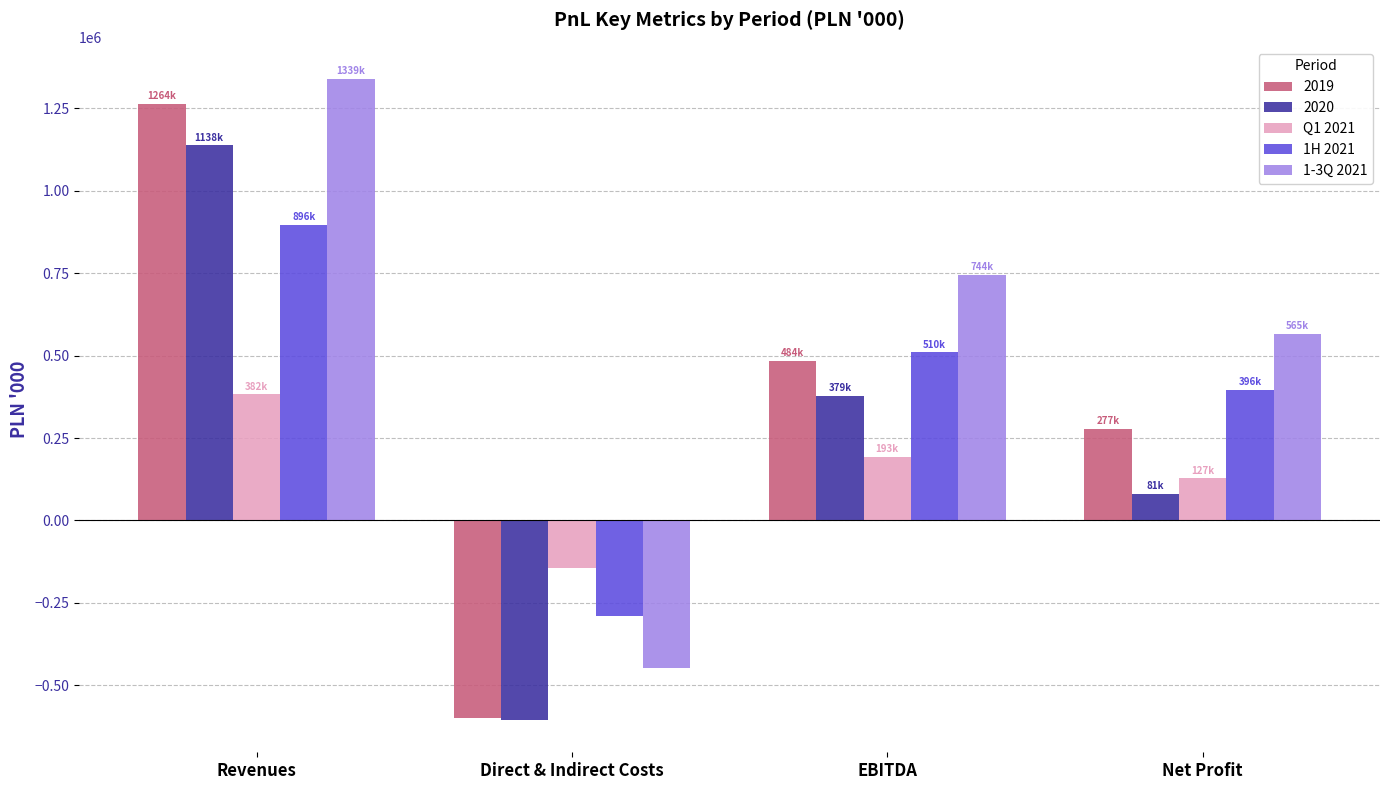

What is the smallest value displayed?

-605894.4